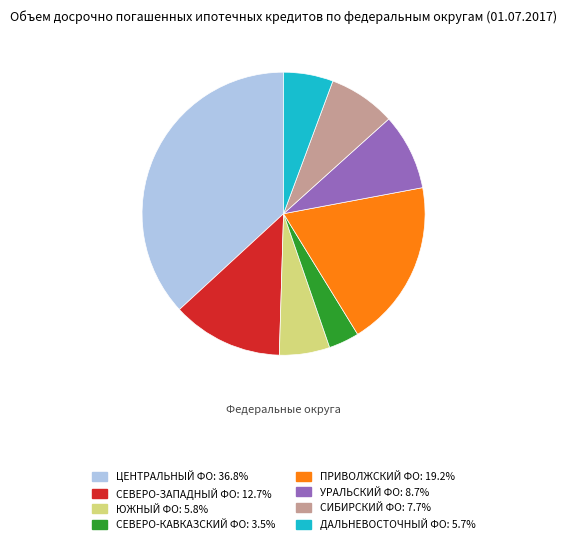

Is there any slice that represents more than half of the pie?

No